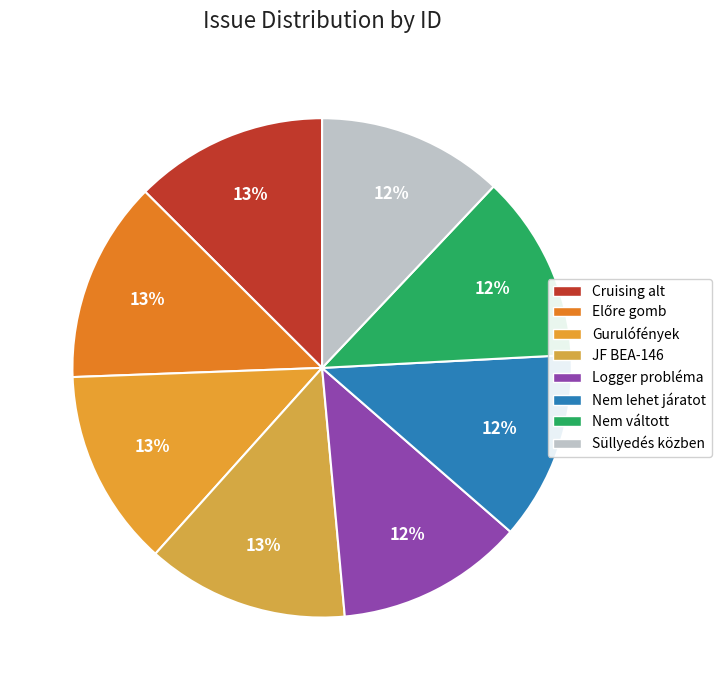

How many slices are in this pie chart?

8